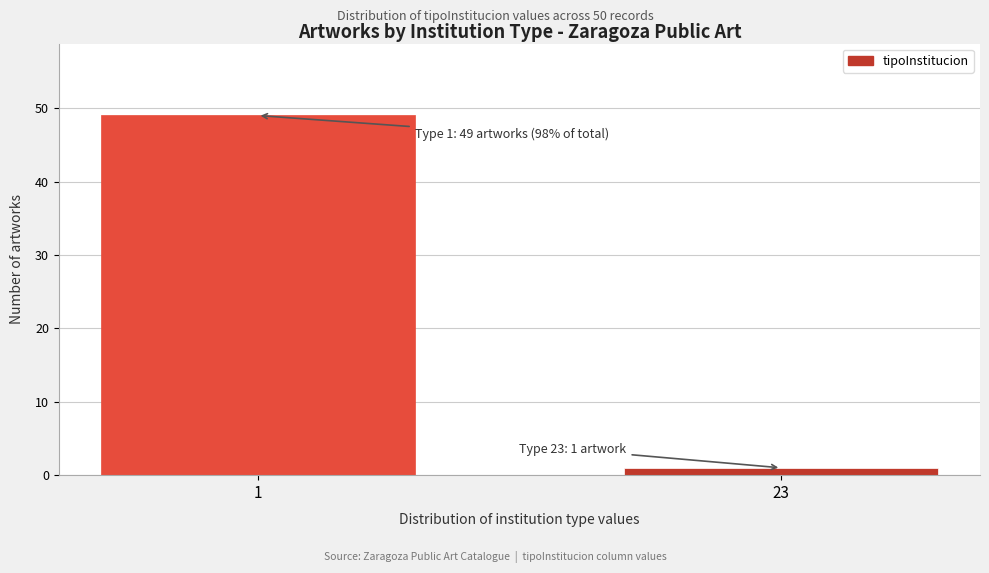

Reading left to right, transcribe all the data shown in this chart.

1=49	23=1